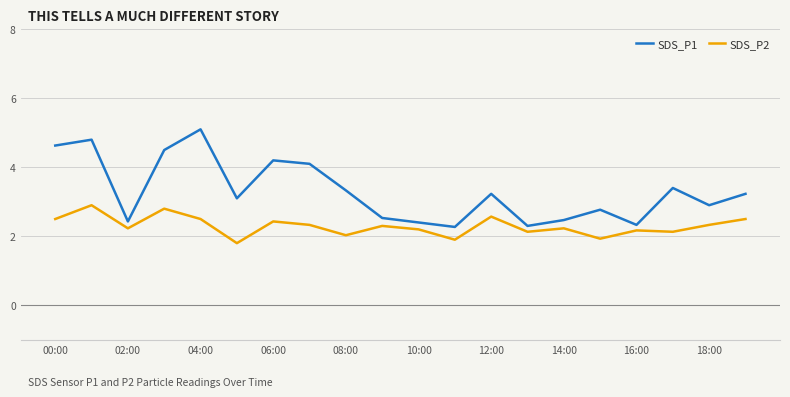

True or false: SDS_P2 and SDS_P1 cross at least once.

False